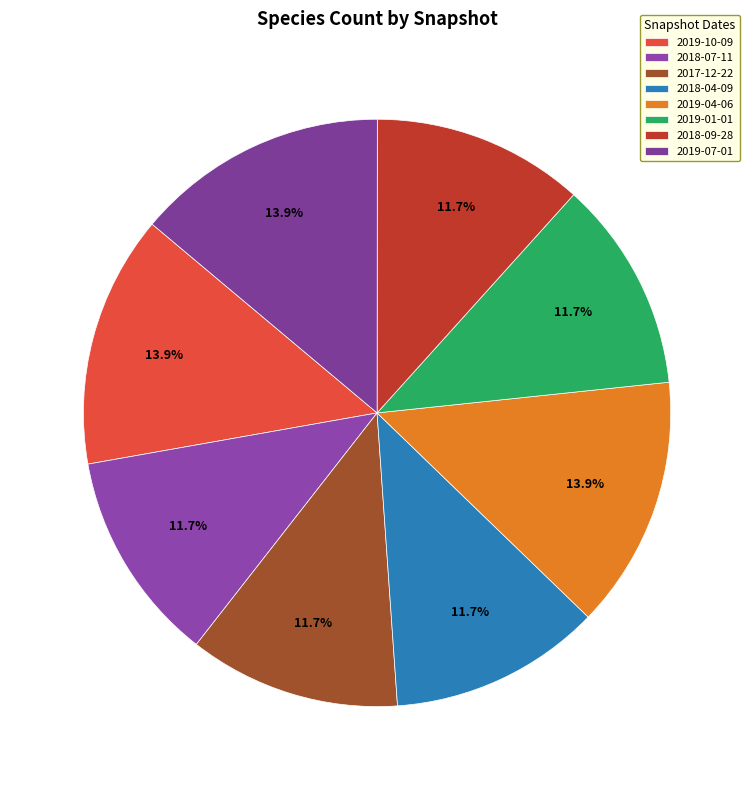

To the nearest percent, what is the combined percentage of 2018-07-11 and 2017-12-22?

23%